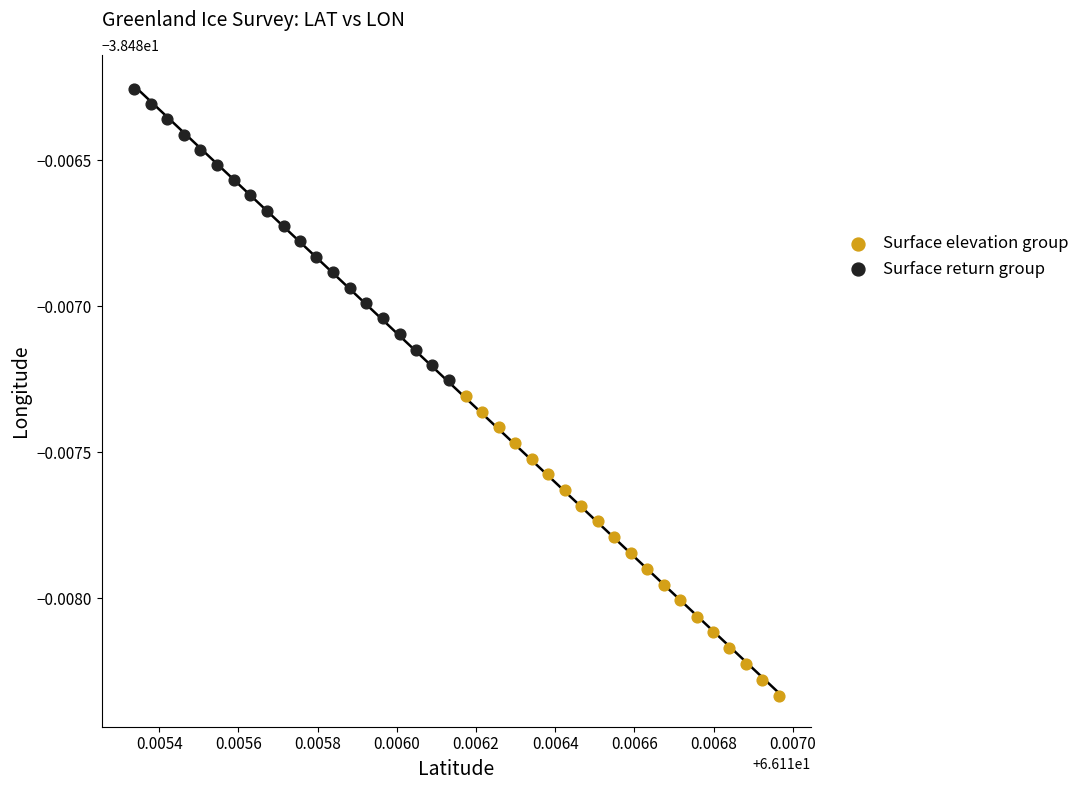

What are all the series names shown in the legend?

Surface elevation group, Surface return group